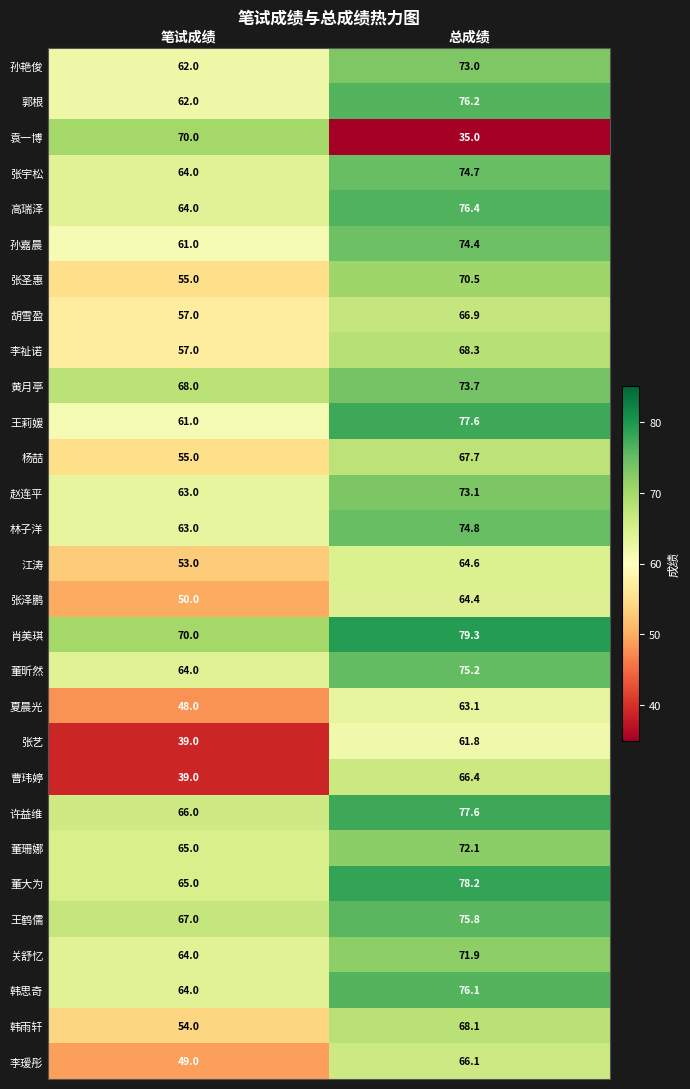

The 许益维 series shows 77.6 at 总成绩. True or false?

True